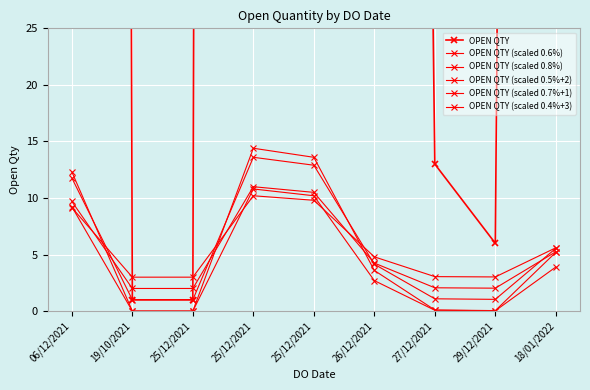

Where is OPEN QTY (scaled 0.8%) nearest to the value 7?

18/01/2022